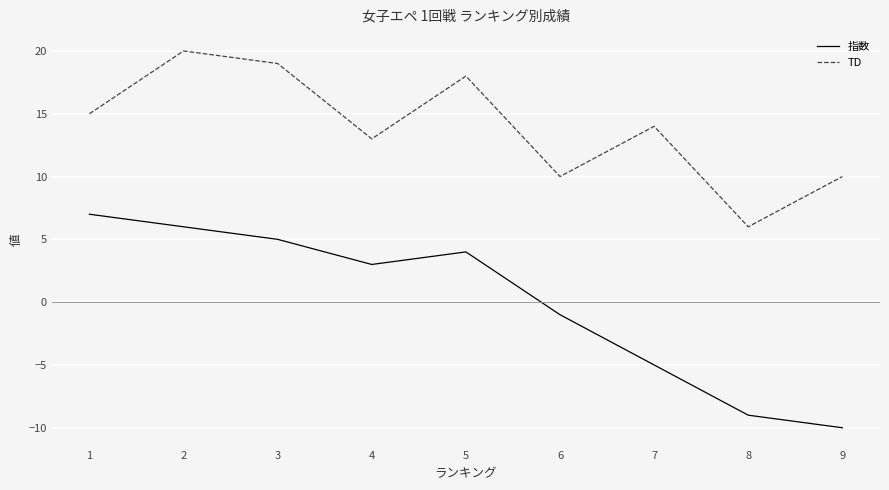

True or false: 指数 and TD intersect in this chart.

False